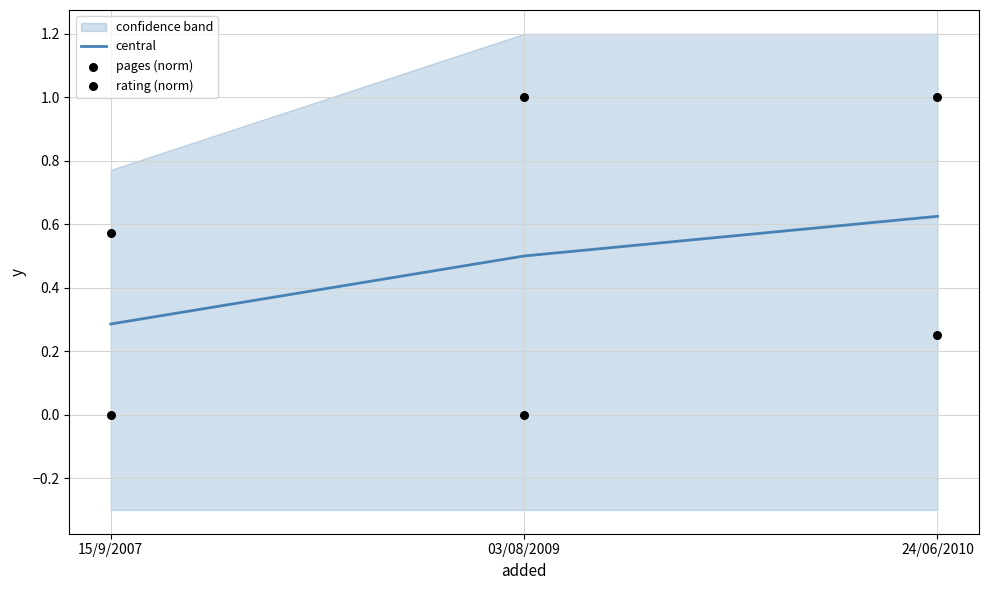

At how many categories does at least one series exceed 0?

3